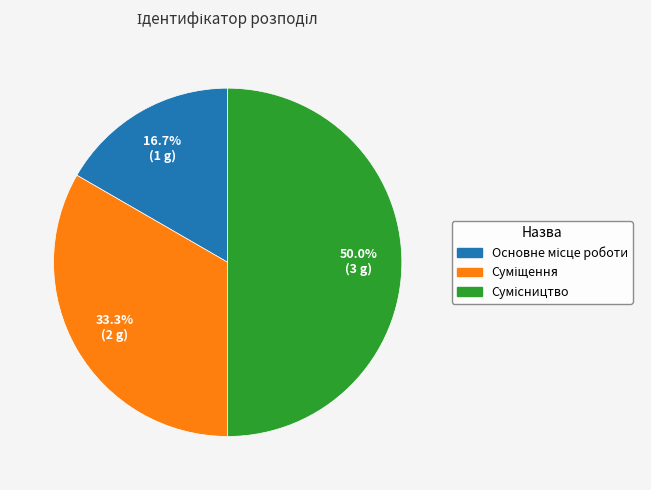

Which has a higher value, Сумісництво or Суміщення?

Сумісництво